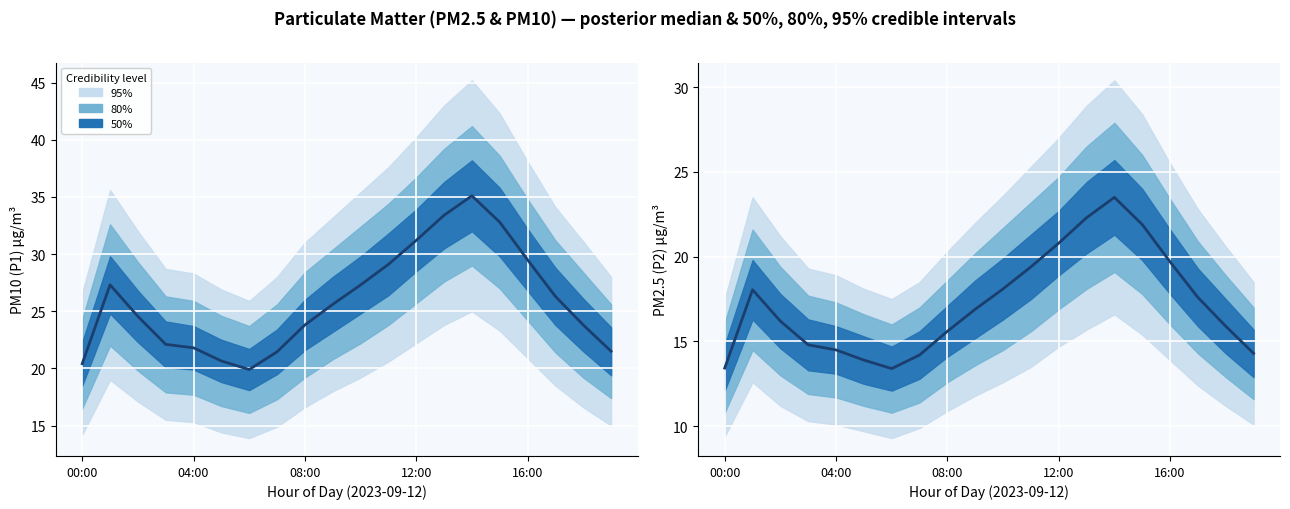

How many points are lower than both their immediate neighbors (excluding endpoints)?

1